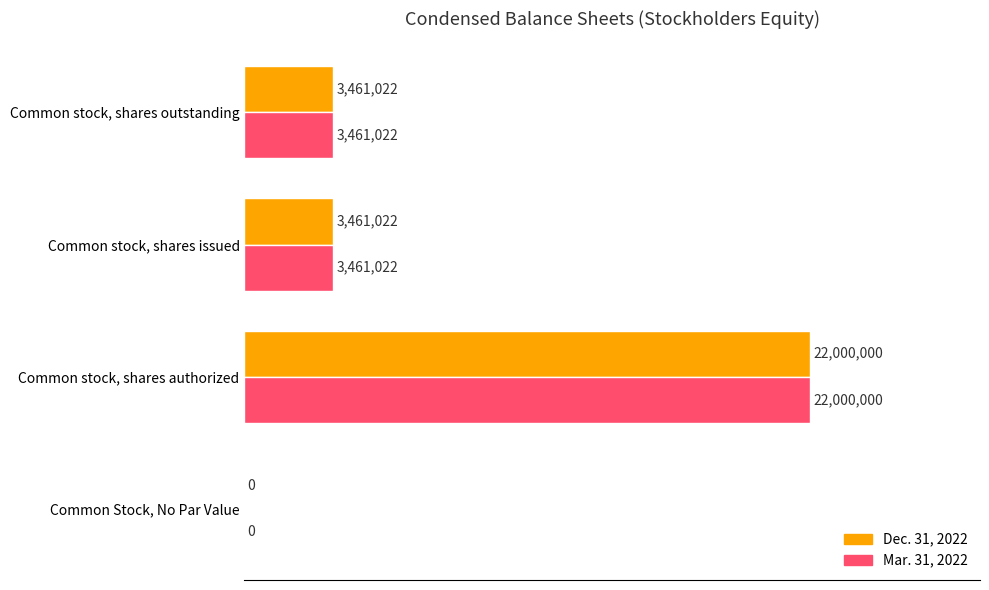

What are all the series names shown in the legend?

Dec. 31, 2022, Mar. 31, 2022